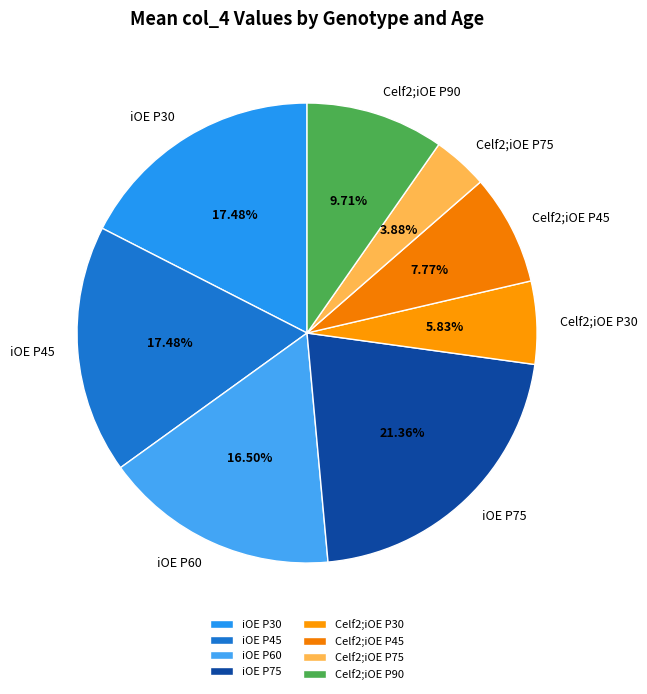

What is the ratio of the value at iOE P60 to the value at Celf2;iOE P75?

4.3